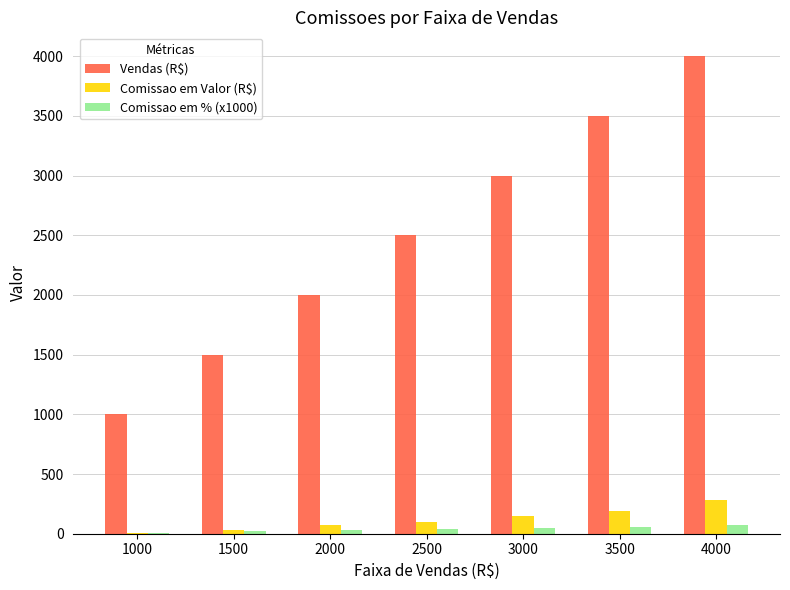

True or false: Comissao em % (x1000) has a value of 55.0 at 3500.

True